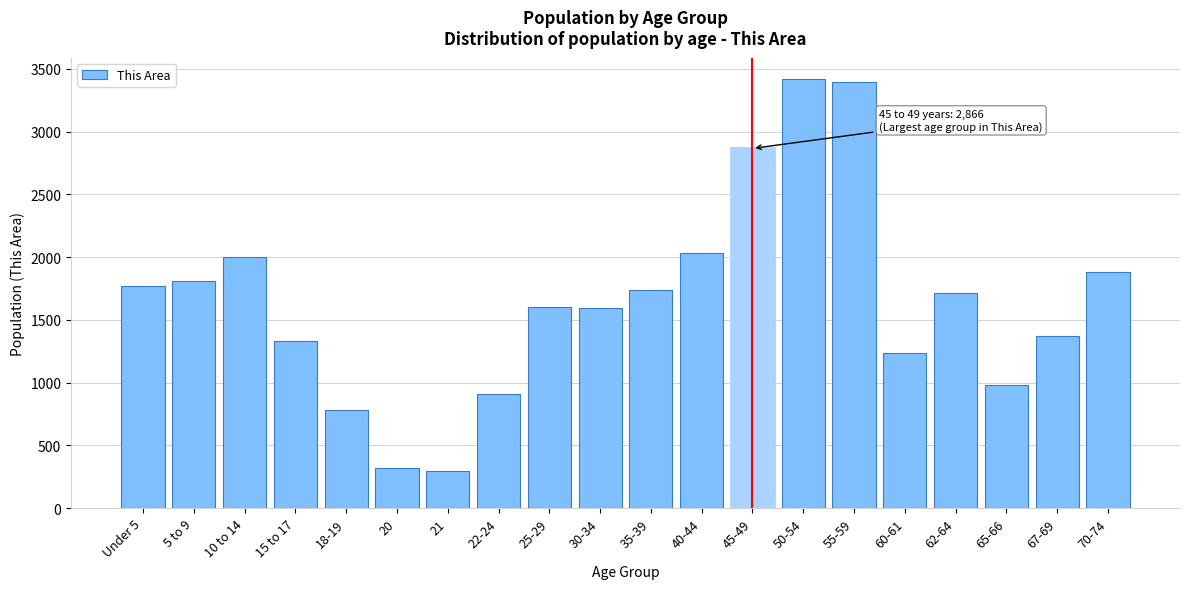

What is the maximum value shown in the chart?

3418